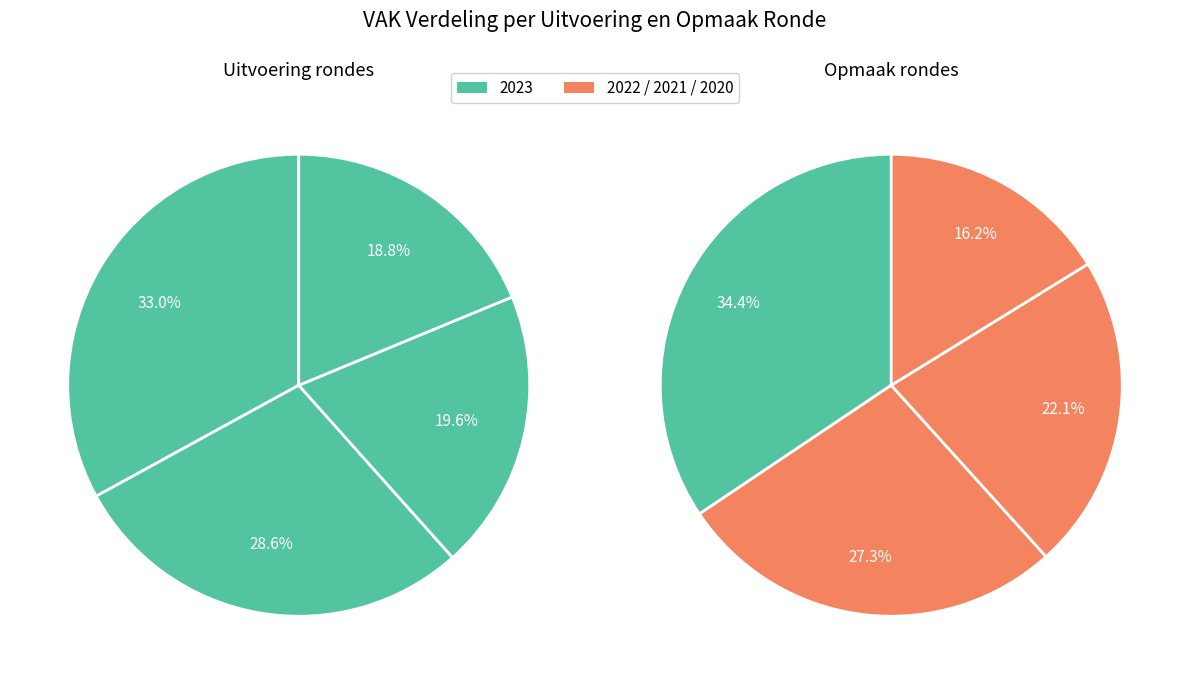

Count the number of slices in the pie.

8